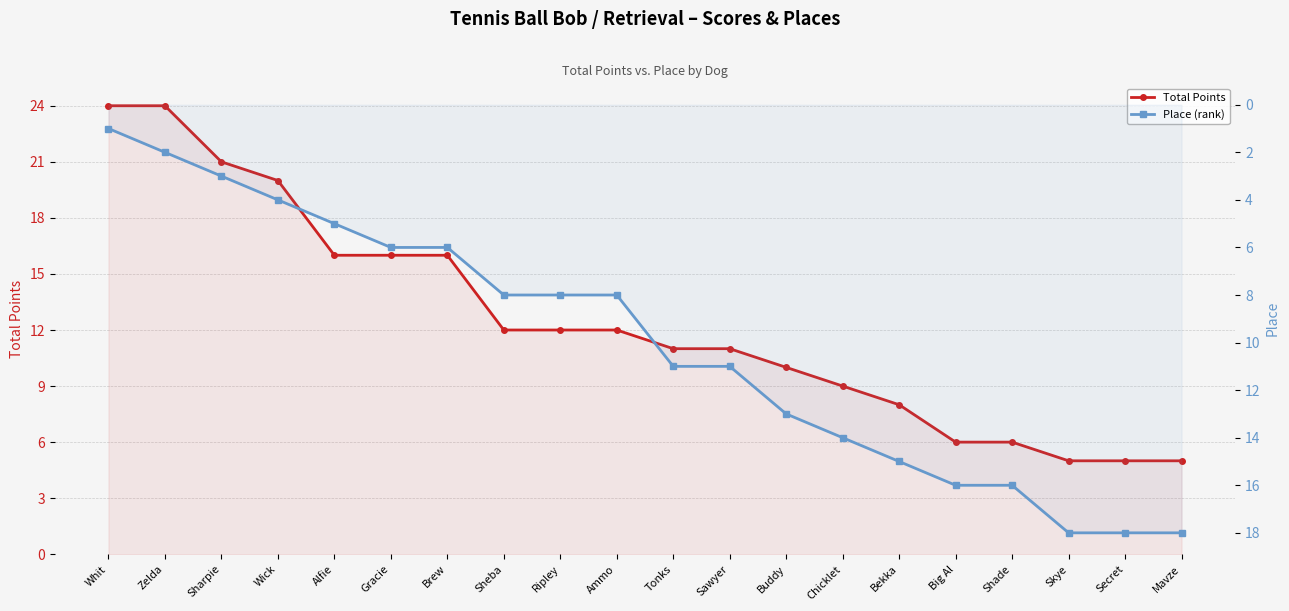

Does the chart display data point markers on the line(s)?

Yes